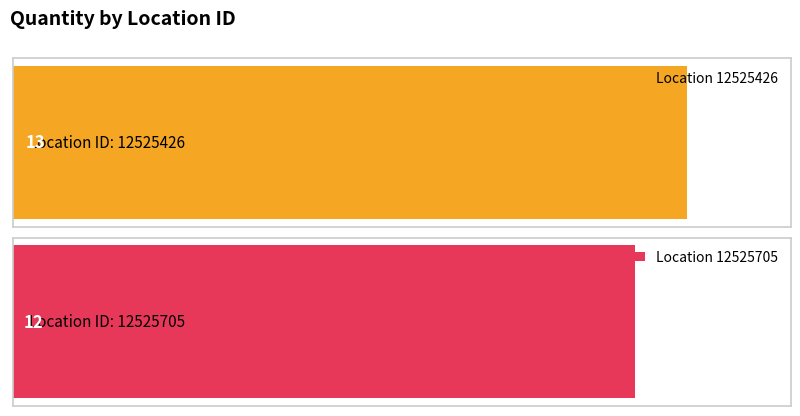

Does the chart contain any negative values?

No